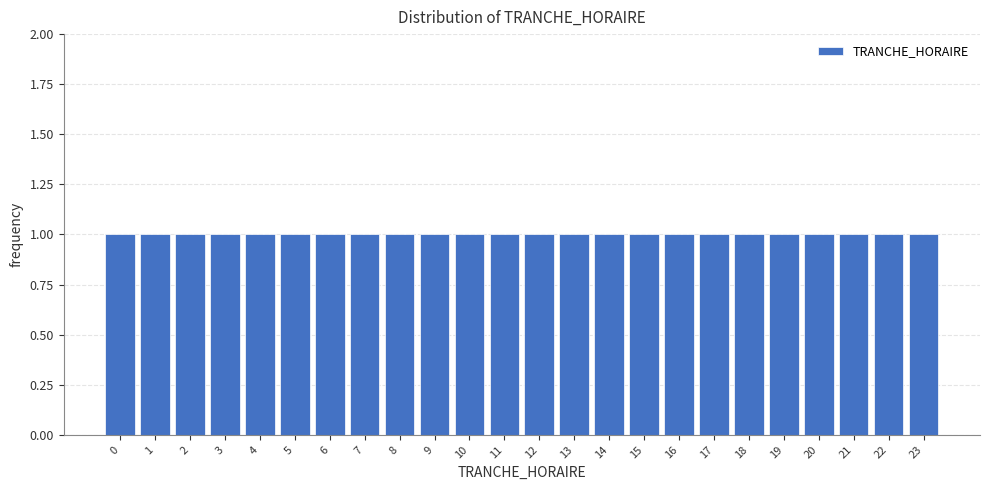

Reading left to right, transcribe this chart: for each bar, give the range it covers on the x-axis and its height. The values are not printed on the chart, so give them approximately, as read against the axis.

-0.5 to 0.5: 1
0.5 to 1.5: 1
1.5 to 2.5: 1
2.5 to 3.5: 1
3.5 to 4.5: 1
4.5 to 5.5: 1
5.5 to 6.5: 1
6.5 to 7.5: 1
7.5 to 8.5: 1
8.5 to 9.5: 1
9.5 to 10.5: 1
10.5 to 11.5: 1
11.5 to 12.5: 1
12.5 to 13.5: 1
13.5 to 14.5: 1
14.5 to 15.5: 1
15.5 to 16.5: 1
16.5 to 17.5: 1
17.5 to 18.5: 1
18.5 to 19.5: 1
19.5 to 20.5: 1
20.5 to 21.5: 1
21.5 to 22.5: 1
22.5 to 23.5: 1